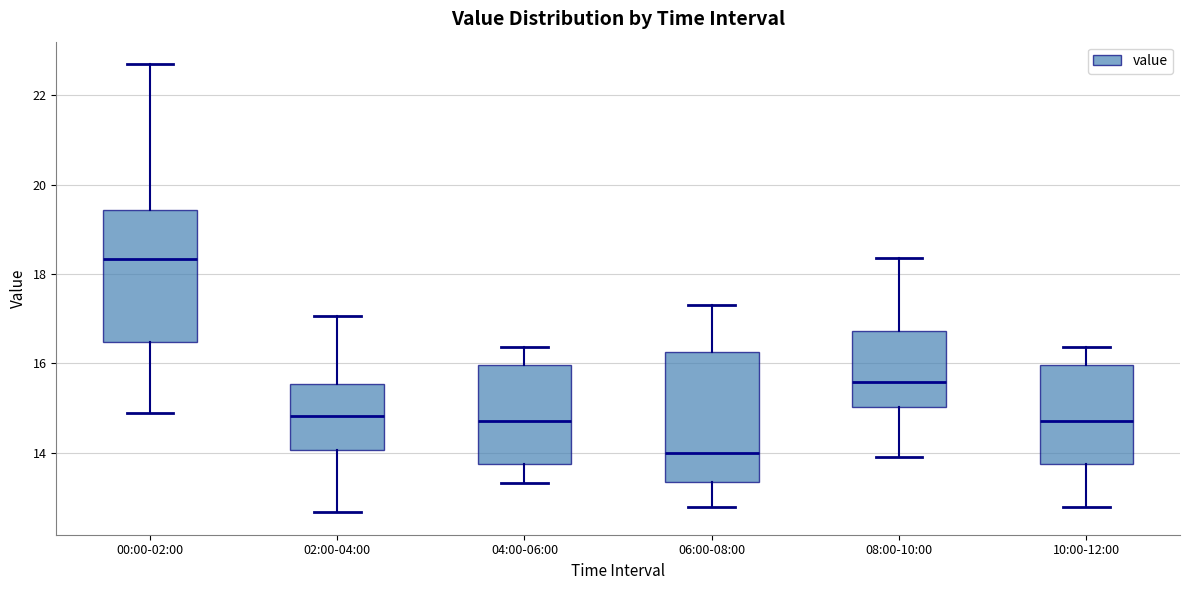

Reading left to right, transcribe this box plot: for each box, give where its median line is, the range the box spans, and where its two whiskers end, as read against the y-axis. The values are not printed on the chart, so give them approximately, as read against the axis.

00:00-02:00: median 18.4, box 16.4 to 19.4, whiskers 15.0 to 22.8
02:00-04:00: median 14.8, box 14.0 to 15.6, whiskers 12.6 to 17.0
04:00-06:00: median 14.8, box 13.8 to 16.0, whiskers 13.4 to 16.4
06:00-08:00: median 14.0, box 13.4 to 16.2, whiskers 12.8 to 17.4
08:00-10:00: median 15.6, box 15.0 to 16.8, whiskers 14.0 to 18.4
10:00-12:00: median 14.8, box 13.8 to 16.0, whiskers 12.8 to 16.4